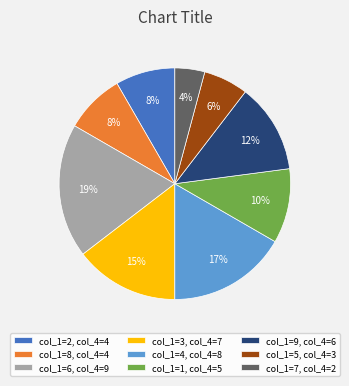

Between col_1=8, col_4=4 and col_1=1, col_4=5, which is larger?

col_1=1, col_4=5